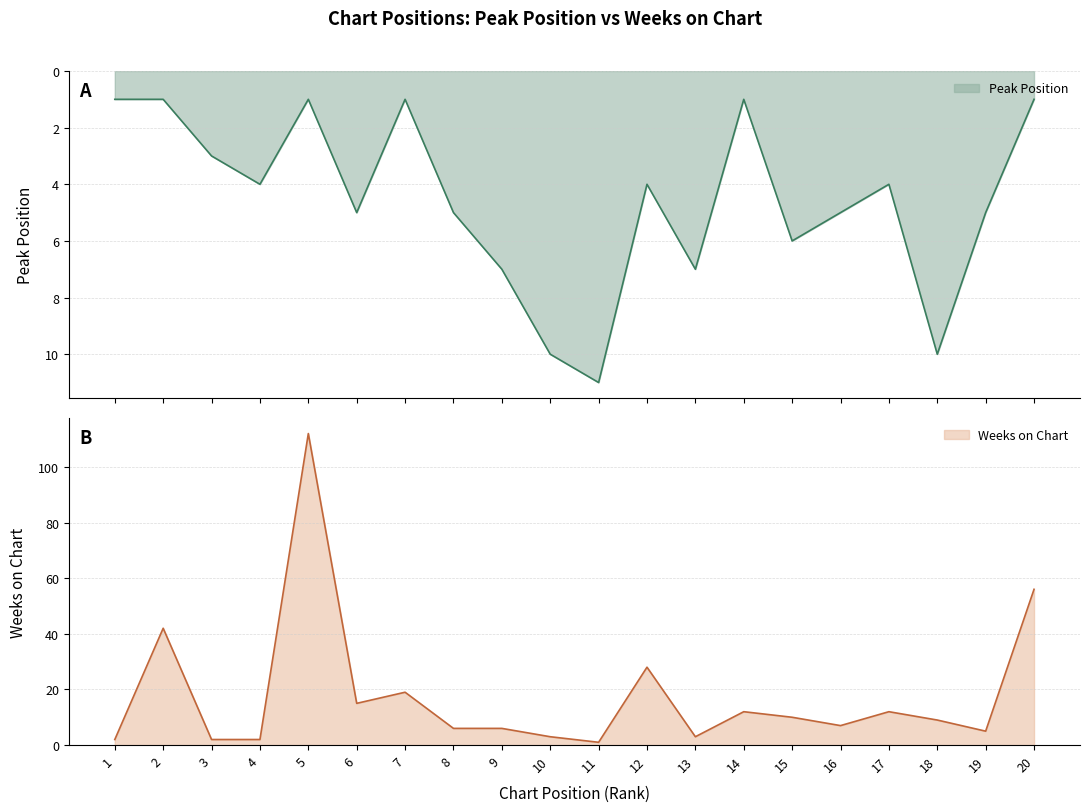

What is the value of the Peak Position point at the 20th from the left?

1